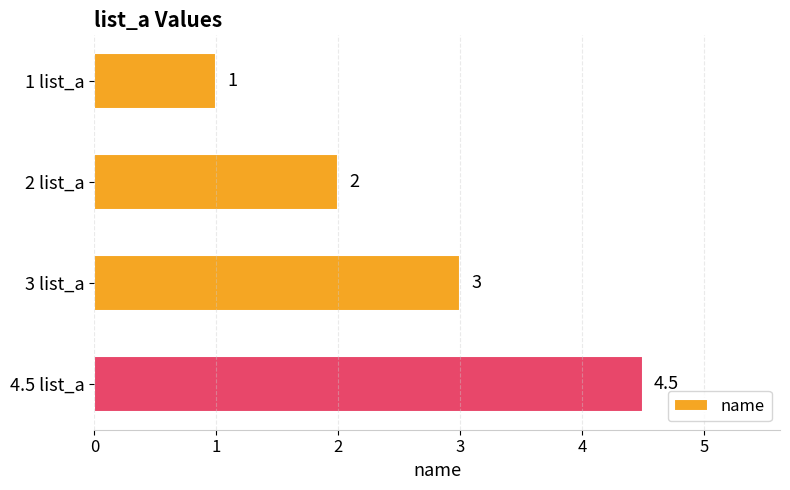

Between 2 list_a and 4.5 list_a, which is larger?

4.5 list_a